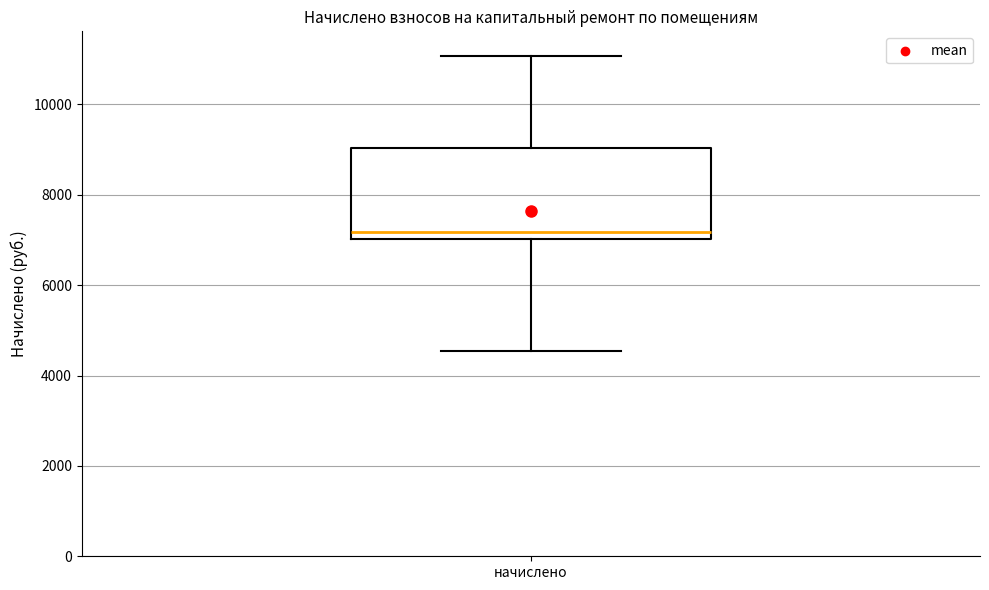

Where does the upper whisker of the box for начислено end on the y-axis? The values are not printed on the chart, so give them approximately, as read against the axis.

11000